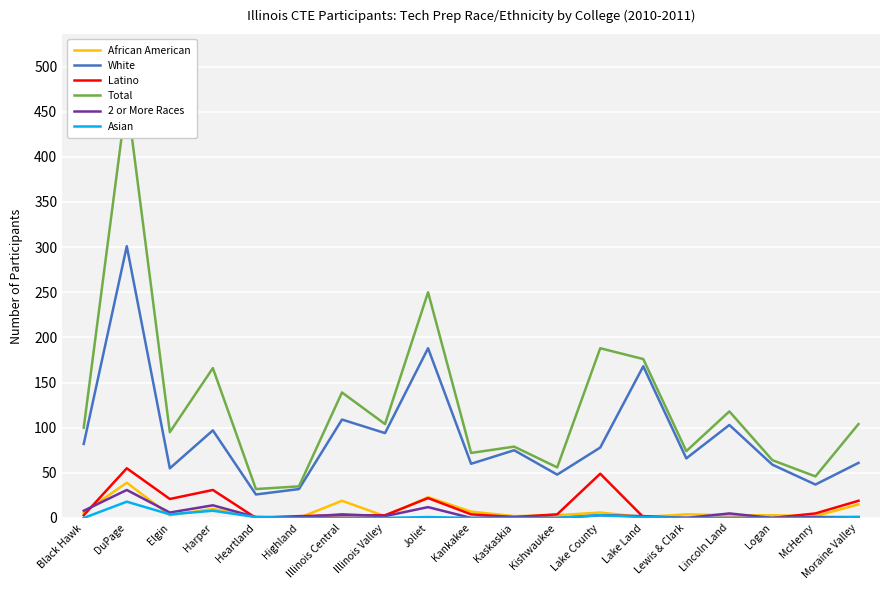

What is the total value across all series at Illinois Central?

274